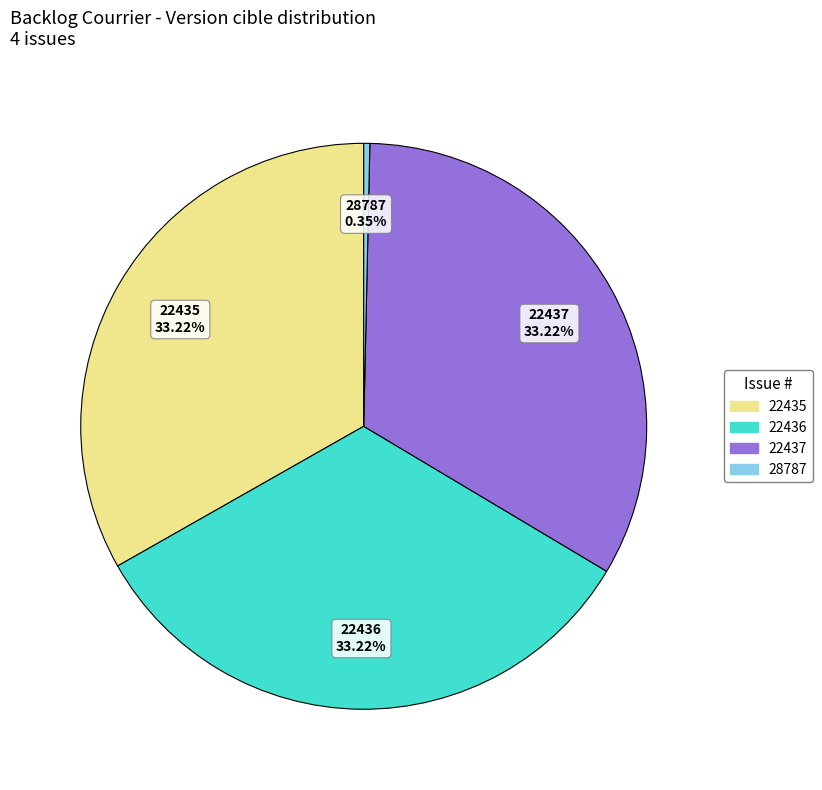

What portion of the pie excludes 22436?

66.8%